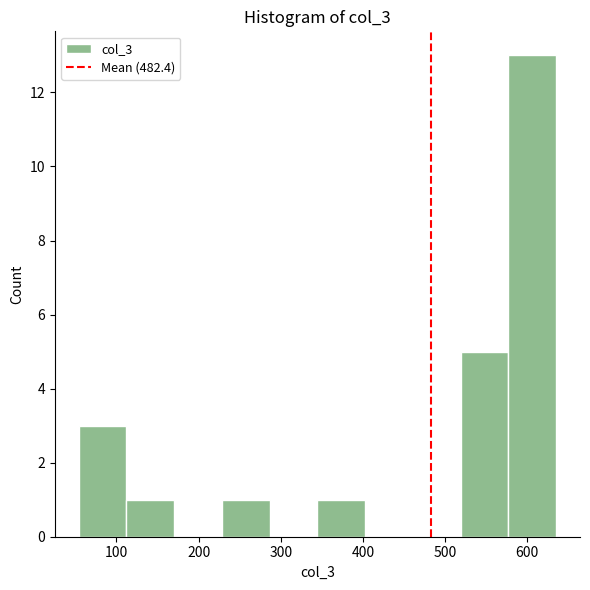

What is the height of the bar covering 50 to 110 on the x-axis? Neither the bar edges nor the heights are printed on the chart, so give them approximately, as read against the axes.

3